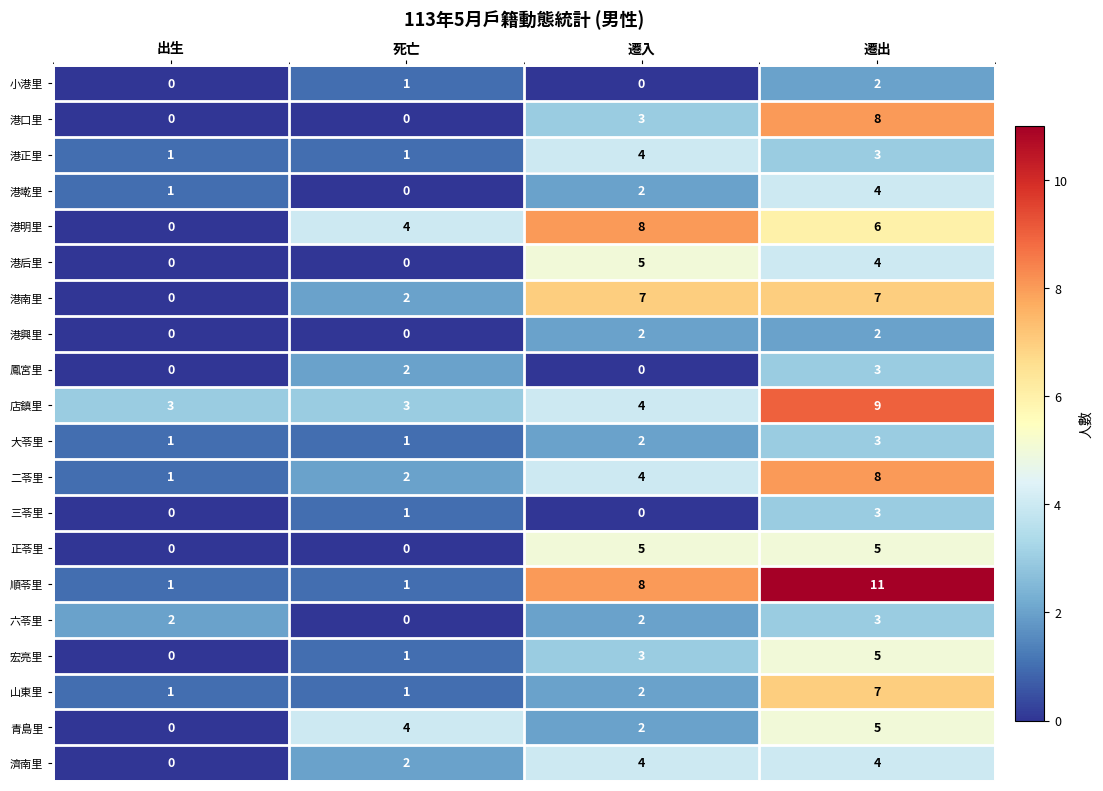

How many series are shown in this chart?

20